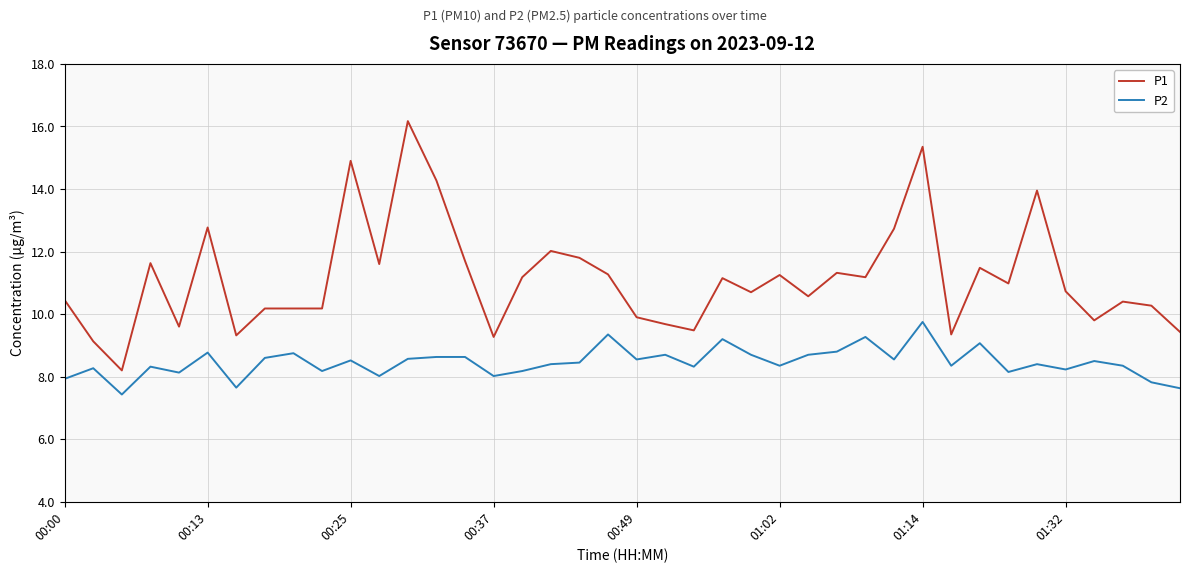

Which series has the largest range (max minus min)?

P1